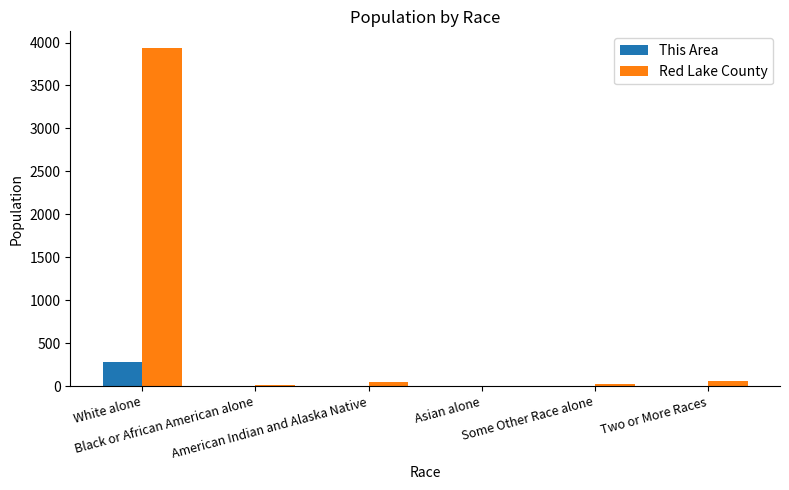

Which series has the largest total across all categories?

Red Lake County